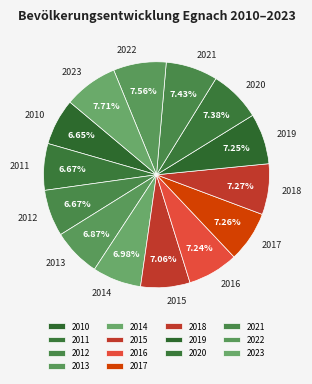

What percentage is the 2010 slice, to the nearest percent?

7%